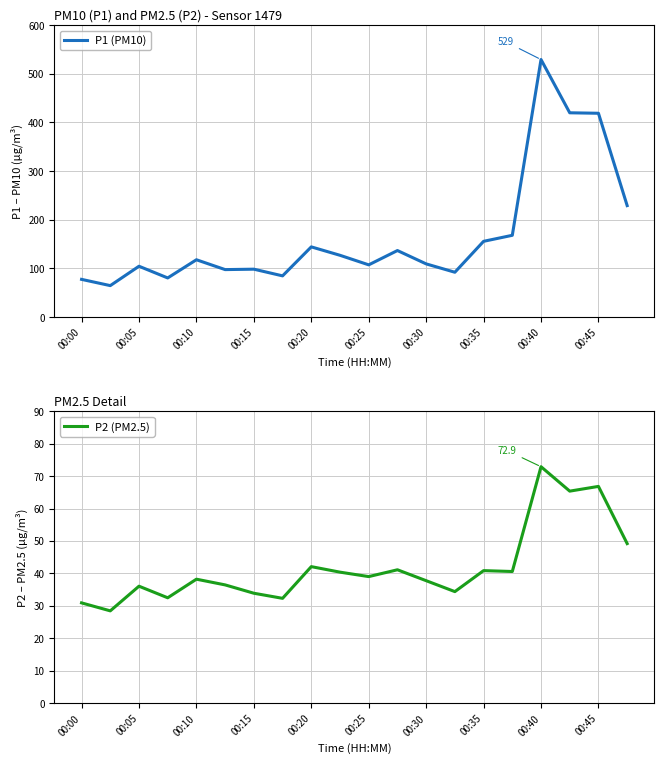

Which category has the highest value in the P1 (PM10) series?

00:40